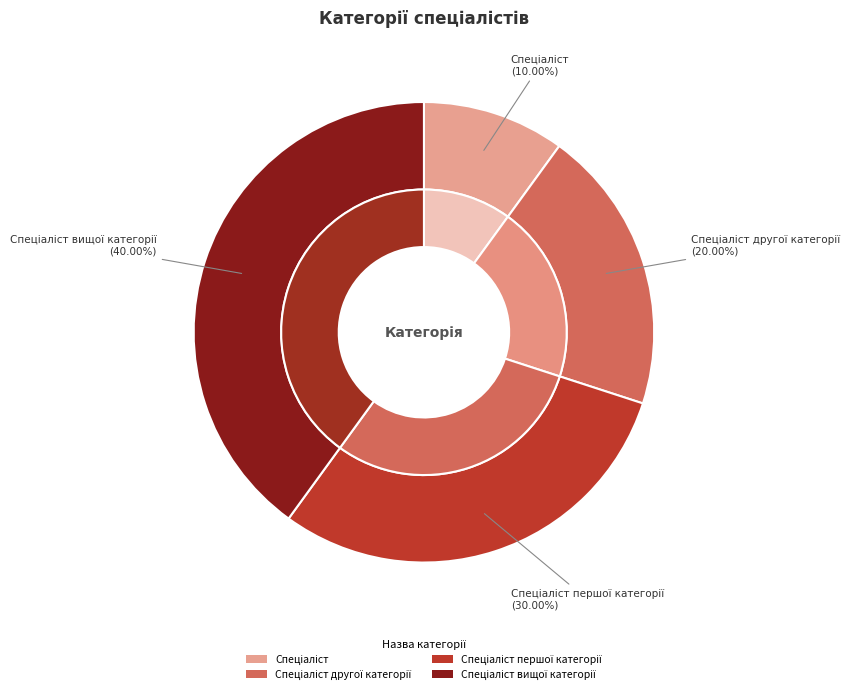

Rank the categories by value from highest to lowest.

Спеціаліст вищої категорії, Спеціаліст першої категорії, Спеціаліст другої категорії, Спеціаліст